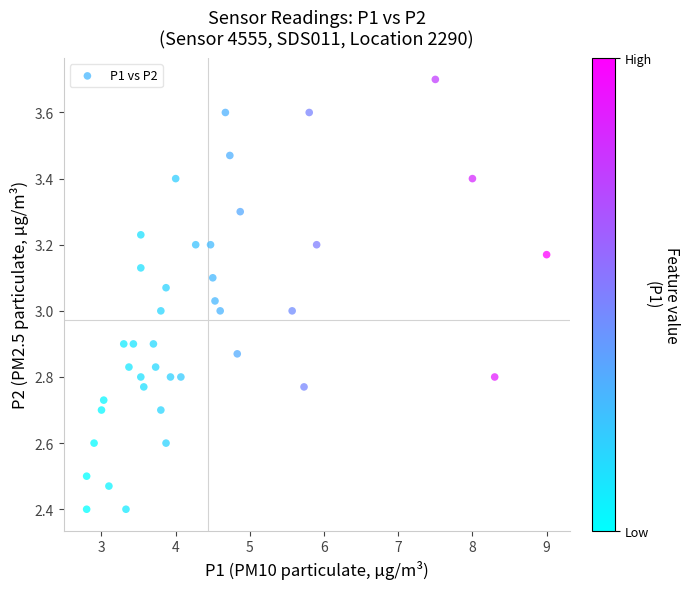

What is the range of X values (max minus min)?

6.2